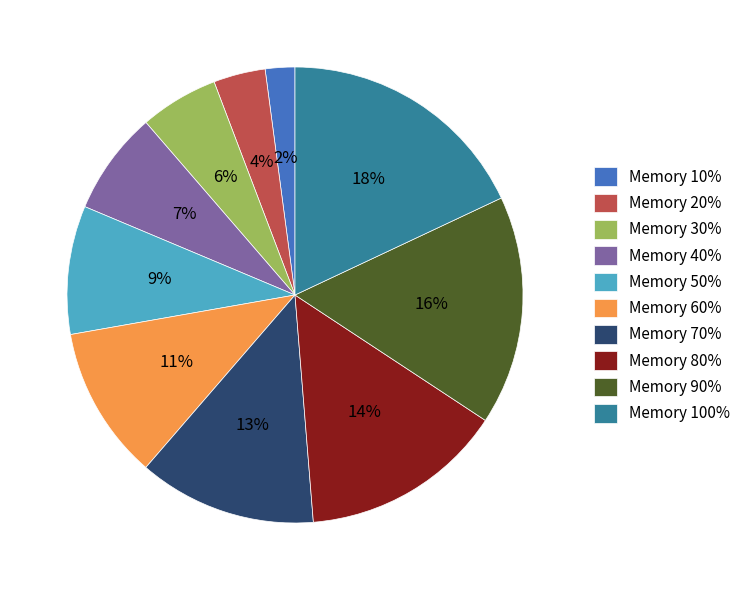

Is there a majority slice in this chart?

No